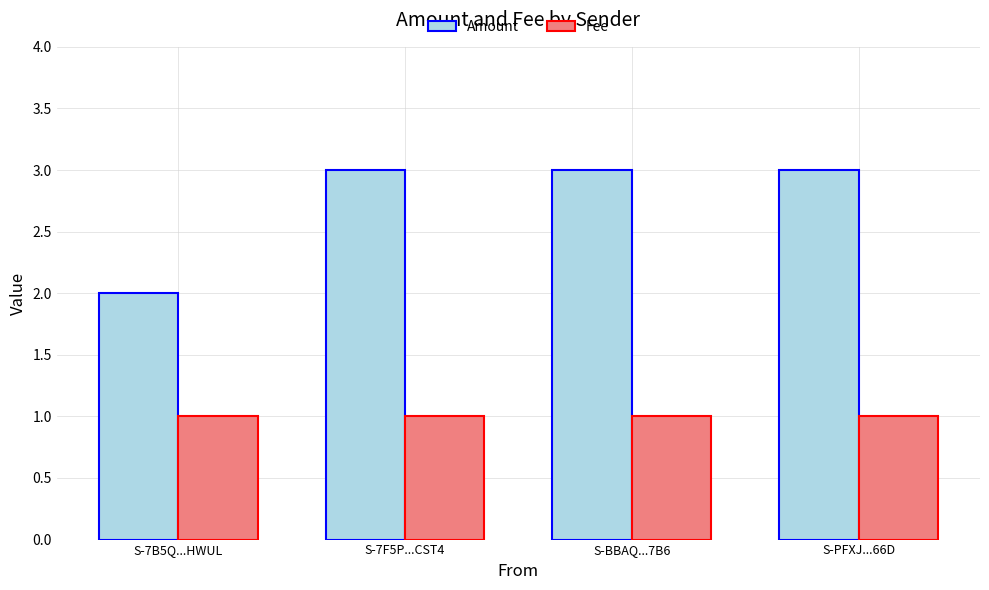

What is the label of the 2nd bar from the right?

S-BBAQ...7B6